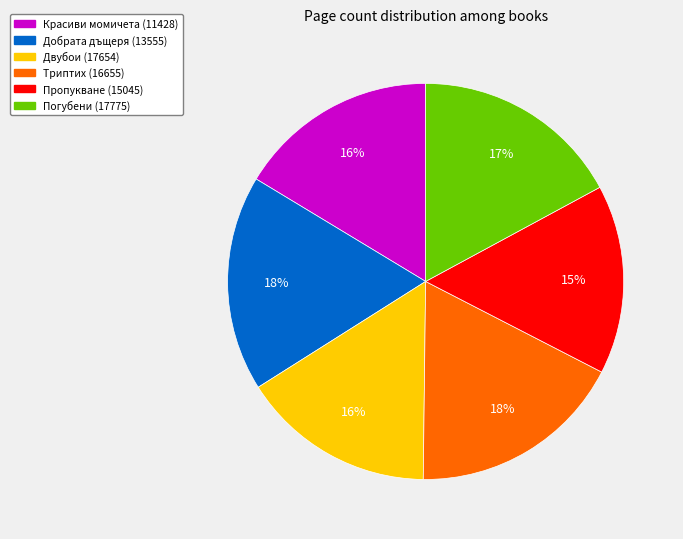

Is it true that Красиви момичета (11428) is 11% of the pie?

False